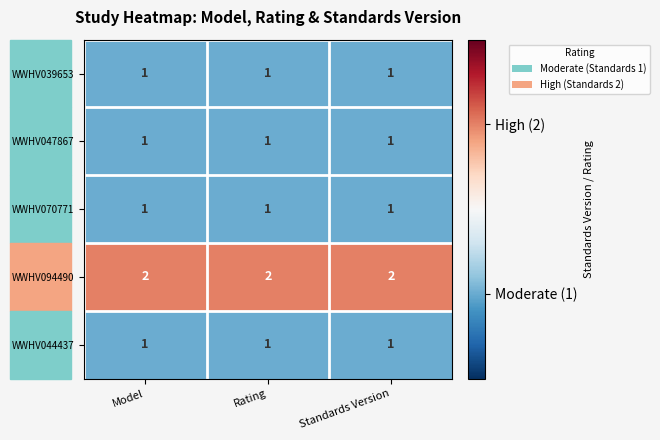

At how many categories does at least one series exceed 1?

3